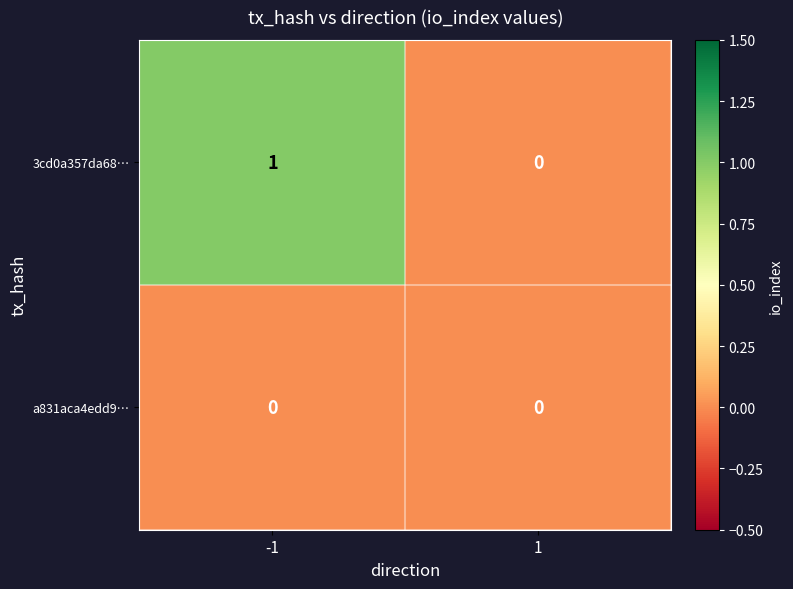

True or false: 3cd0a357da68… has a value of 0 at 1.

True